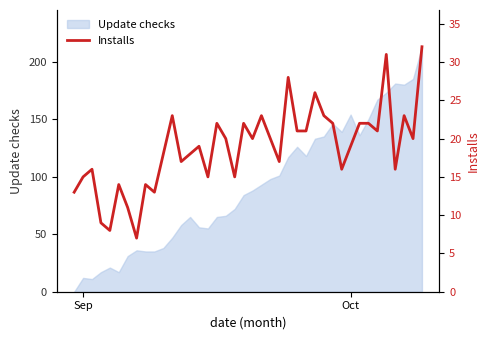

What is the difference between the second highest and minimum values?

24